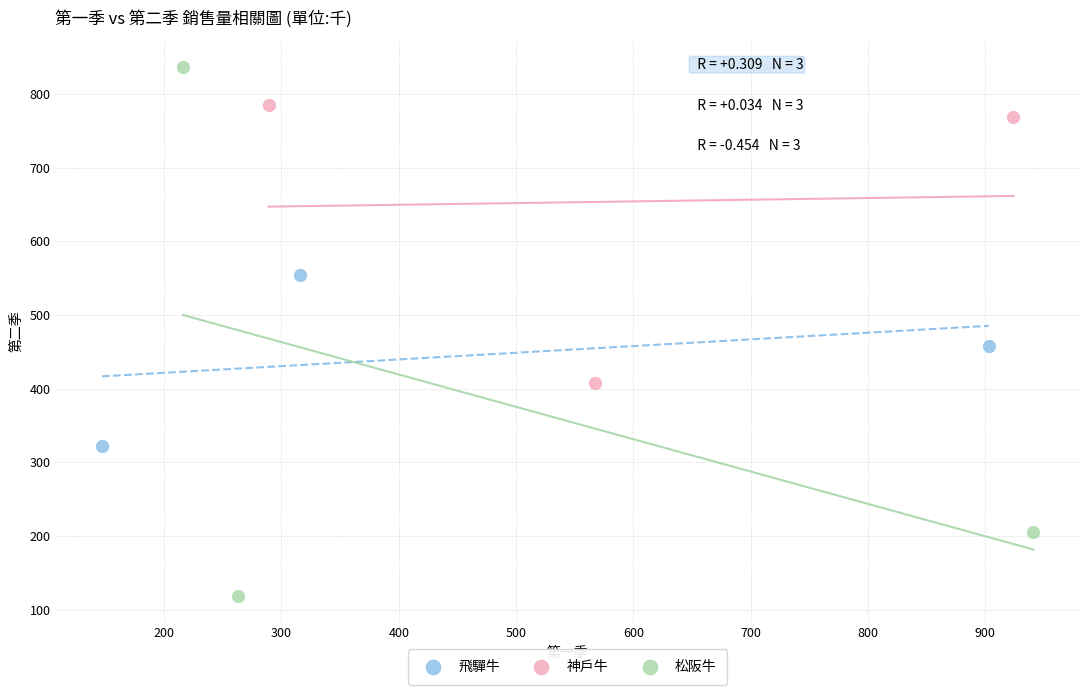

Which series reaches the maximum Y coordinate?

松阪牛